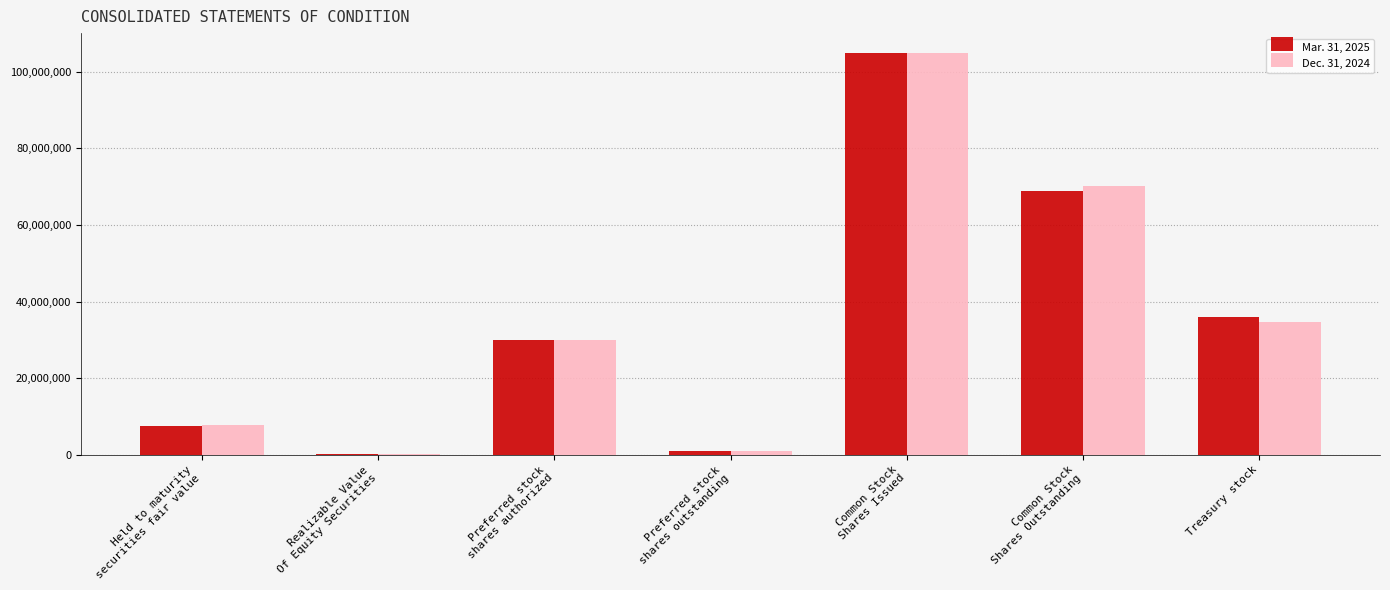

Reading left to right, transcribe all the data shown in this chart.

Mar. 31, 2025: Held to maturity
securities fair value=7640686	Realizable Value
Of Equity Securities=205515	Preferred stock
shares authorized=30000000	Preferred stock
shares outstanding=885726	Common Stock
Shares Issued=104869189	Common Stock
Shares Outstanding=68984148	Treasury stock=35885041
Dec. 31, 2024: Held to maturity
securities fair value=7682664	Realizable Value
Of Equity Securities=208663	Preferred stock
shares authorized=30000000	Preferred stock
shares outstanding=885726	Common Stock
Shares Issued=104849460	Common Stock
Shares Outstanding=70141291	Treasury stock=34708169